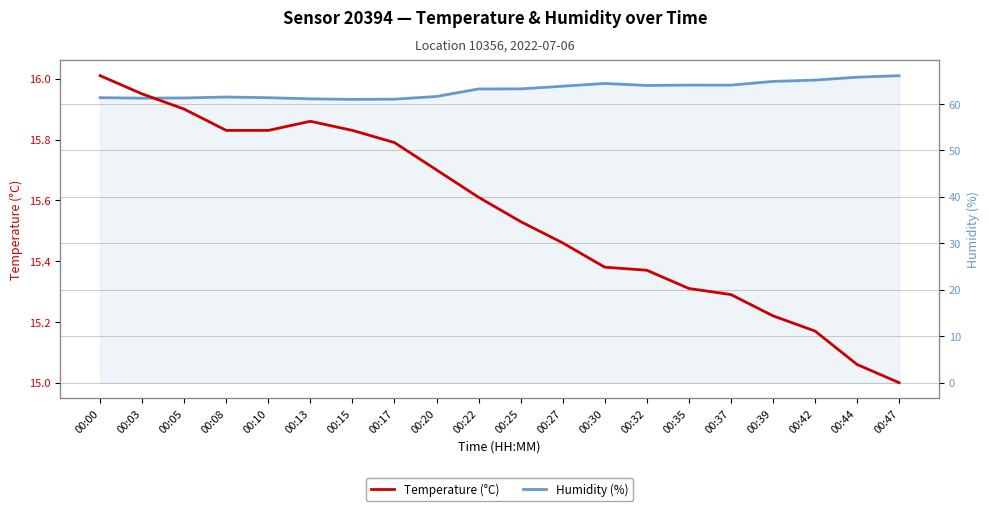

What are all the series names shown in the legend?

Temperature (°C), Humidity (%)